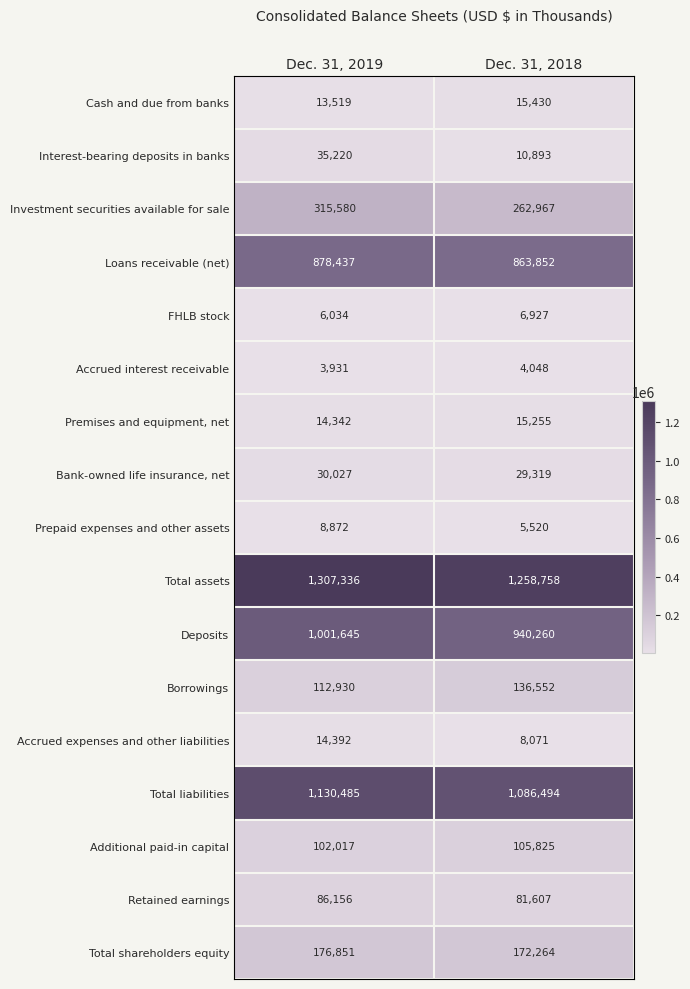

What is the difference between the maximum and minimum values in the Investment securities available for sale series?

52613